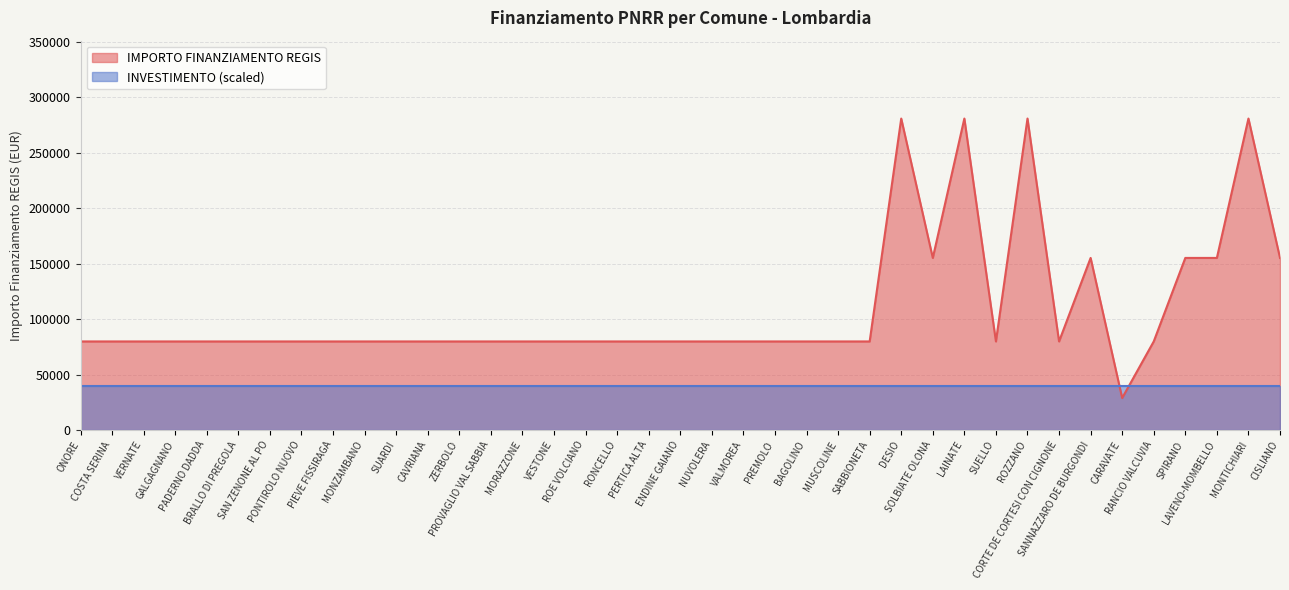

The value at SABBIONETA is 79922. True or false?

True